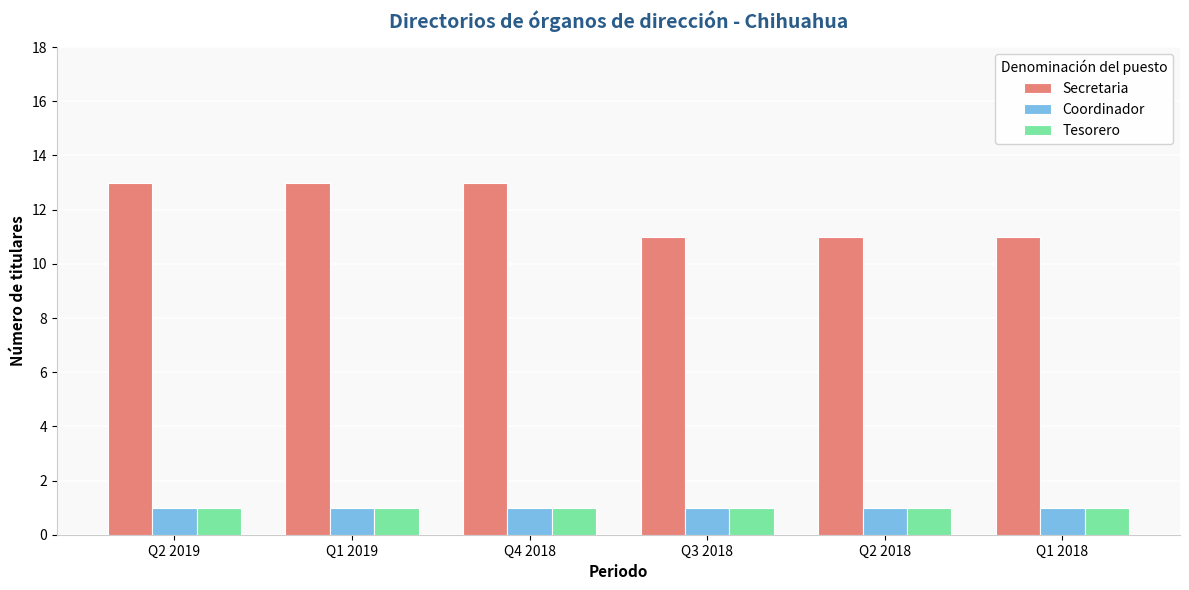

Reading left to right, extract all data points from this chart.

Secretaria: Q2 2019=13	Q1 2019=13	Q4 2018=13	Q3 2018=11	Q2 2018=11	Q1 2018=11
Coordinador: Q2 2019=1	Q1 2019=1	Q4 2018=1	Q3 2018=1	Q2 2018=1	Q1 2018=1
Tesorero: Q2 2019=1	Q1 2019=1	Q4 2018=1	Q3 2018=1	Q2 2018=1	Q1 2018=1